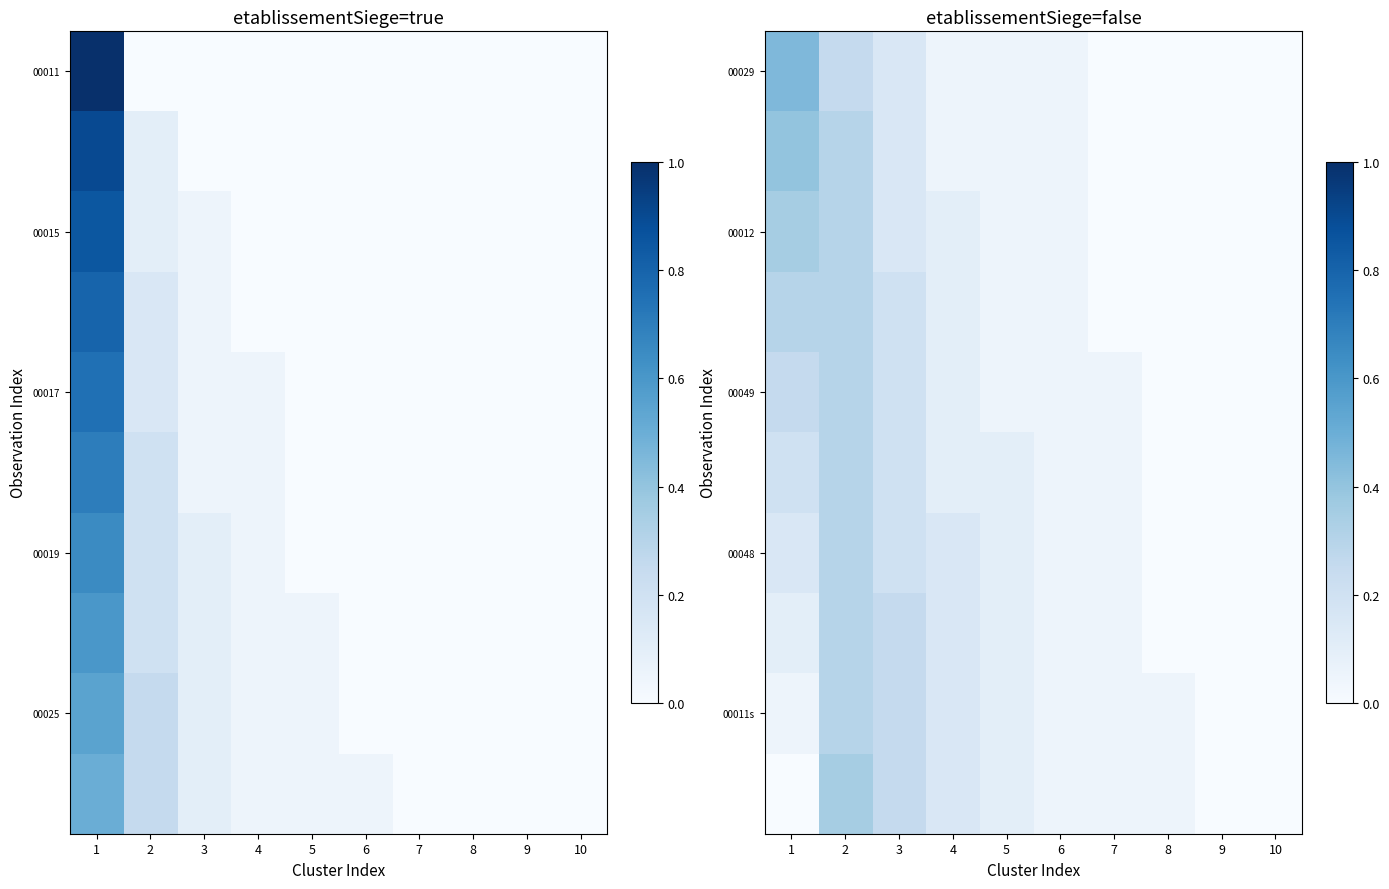

What is the sum of the 00012 values at 2 and 4?

0.4